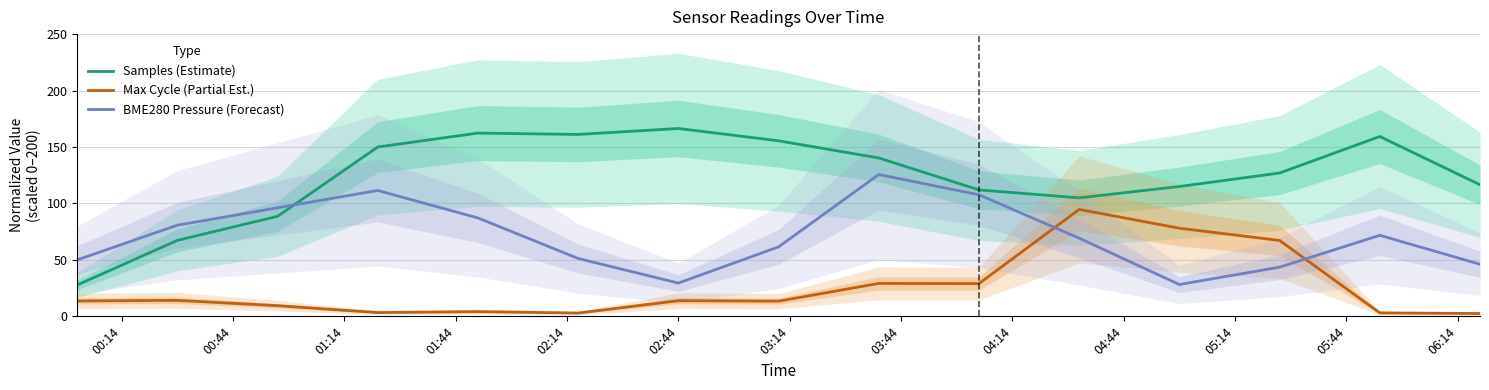

How many intersections are there between BME280 Pressure (Forecast) and Max Cycle (Partial Est.)?

2